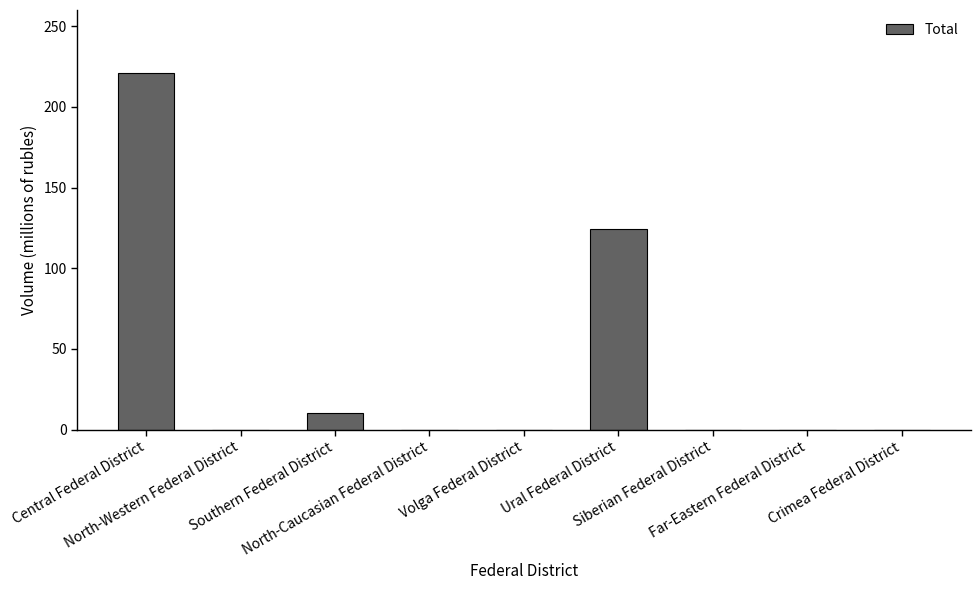

True or false: the data shows 0 at Siberian Federal District.

True